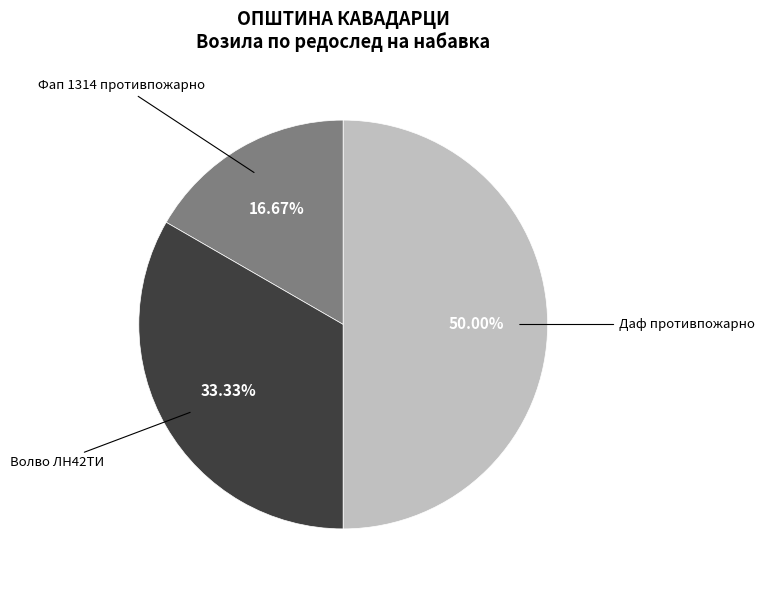

How many segments does this pie chart have?

3